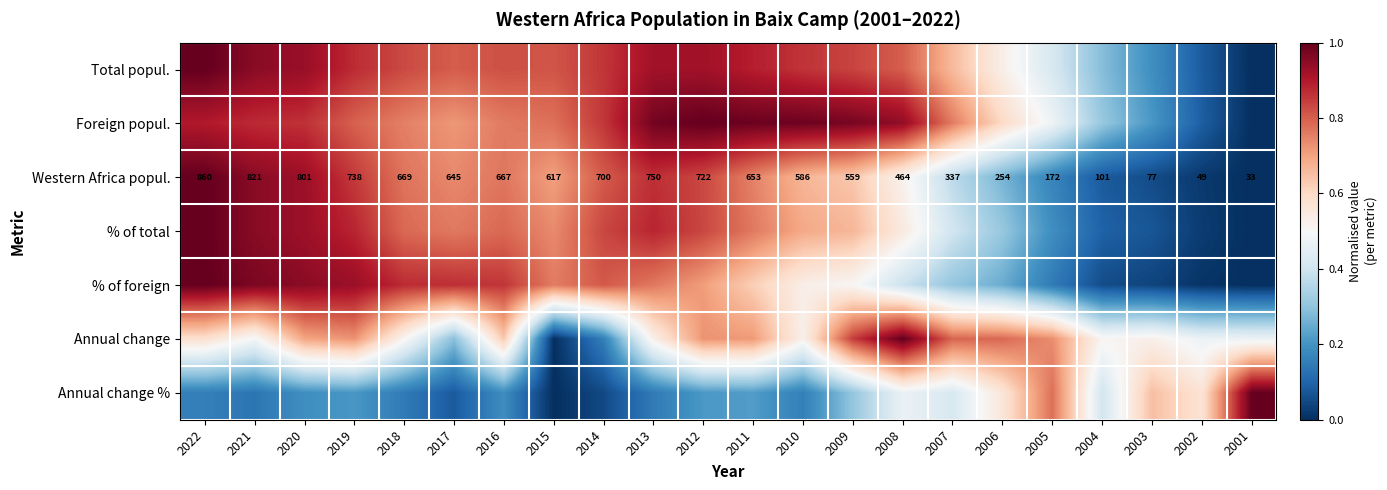

What is the difference between the second highest and minimum values in the Total popul. series?

1.0